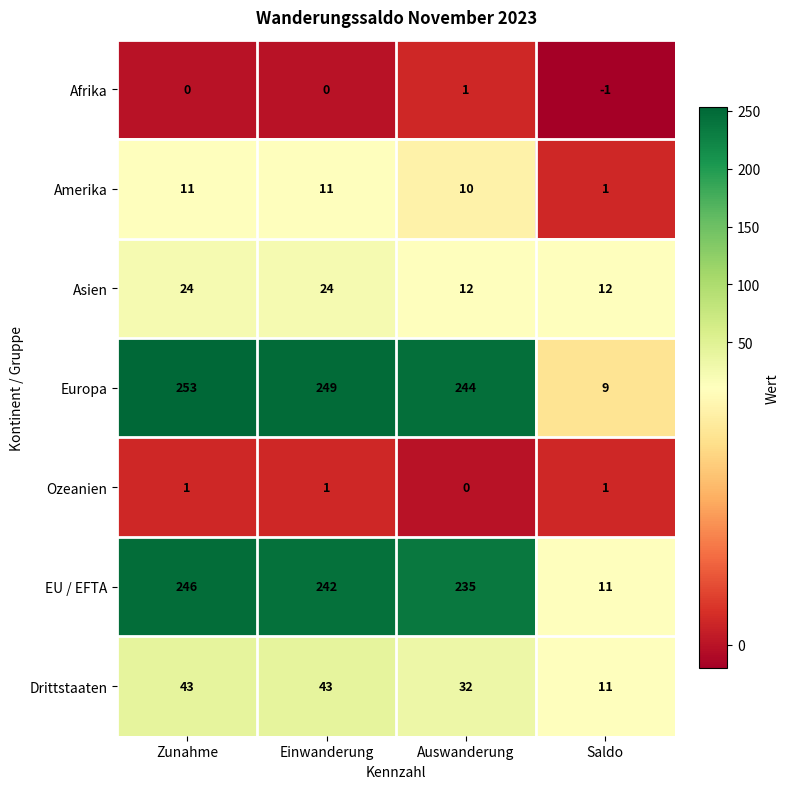

Count the number of data series in this chart.

7